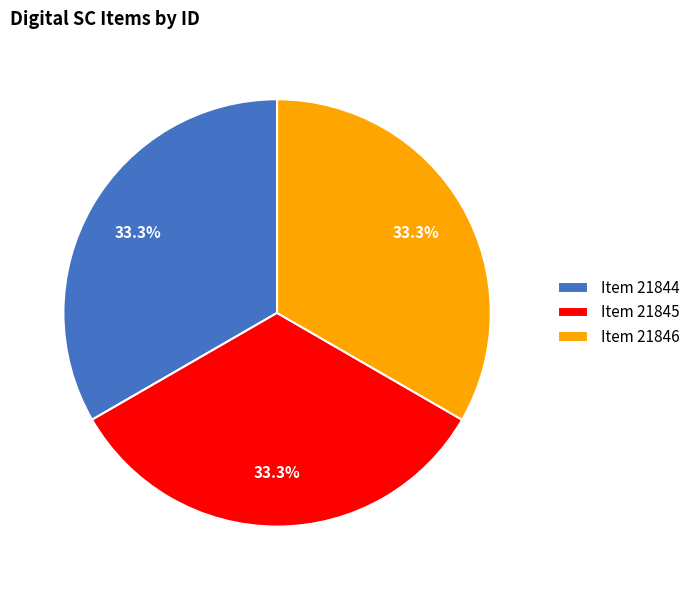

Is it true that Item 21845 is 43% of the pie?

False